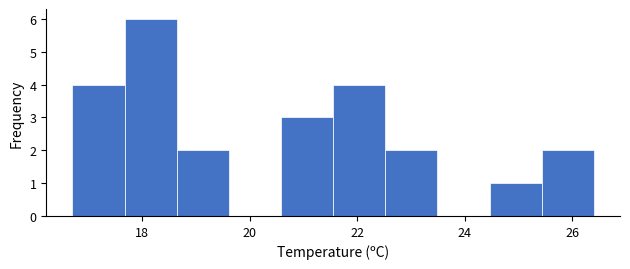

Over which range of the x-axis is the bar tallest?

17.6 to 18.6